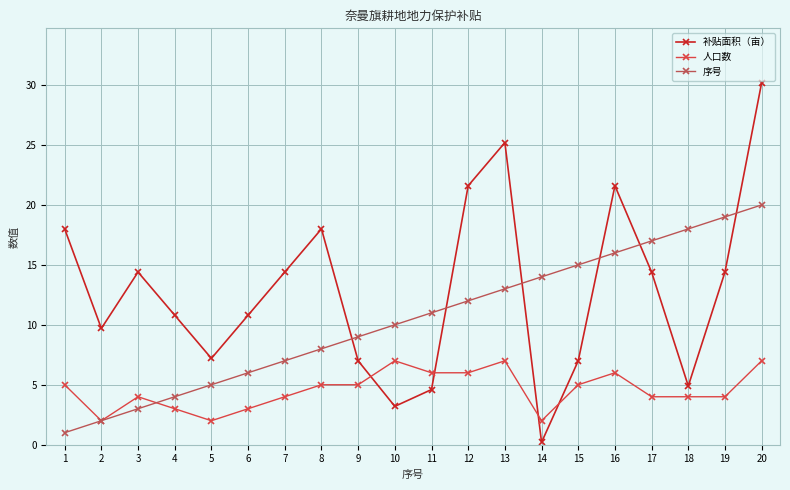

Which series has the widest spread of values?

补贴面积（亩）